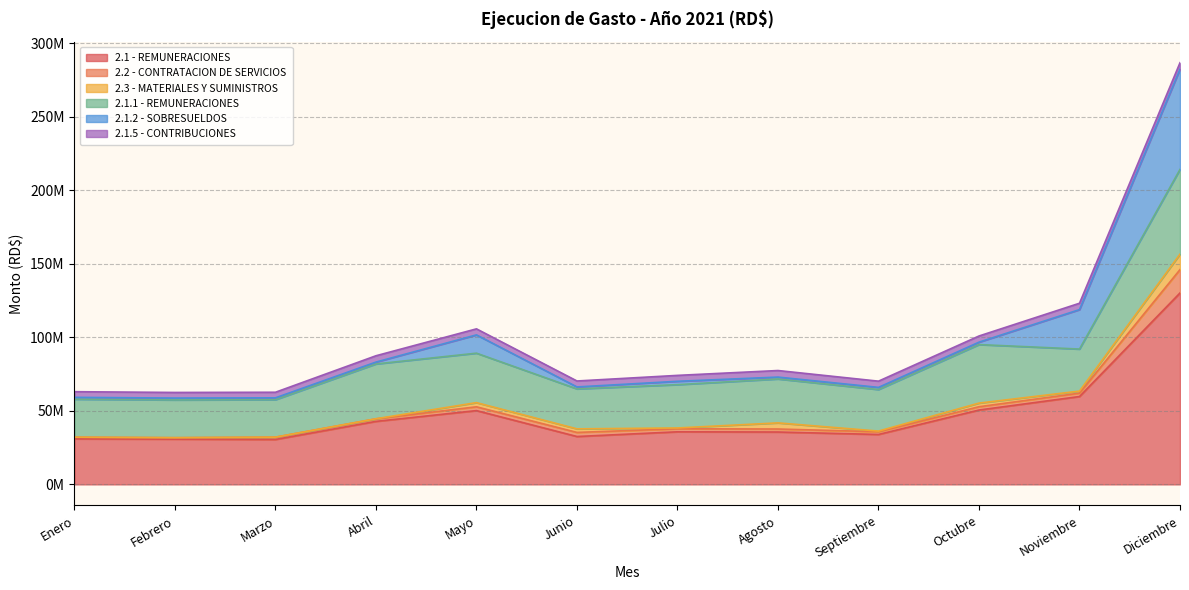

List the labels in order of 2.2 - CONTRATACION DE SERVICIOS value, largest first.

Diciembre, Junio, Mayo, Noviembre, Octubre, Julio, Agosto, Septiembre, Abril, Marzo, Enero, Febrero